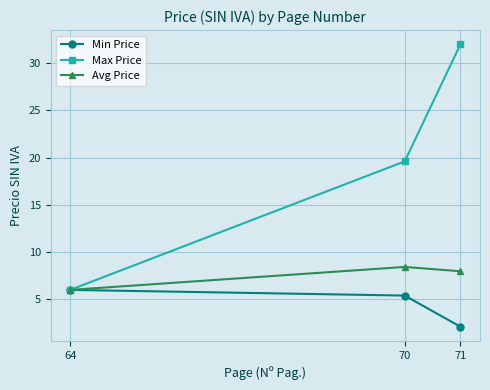

Which series has the widest spread of values?

Max Price